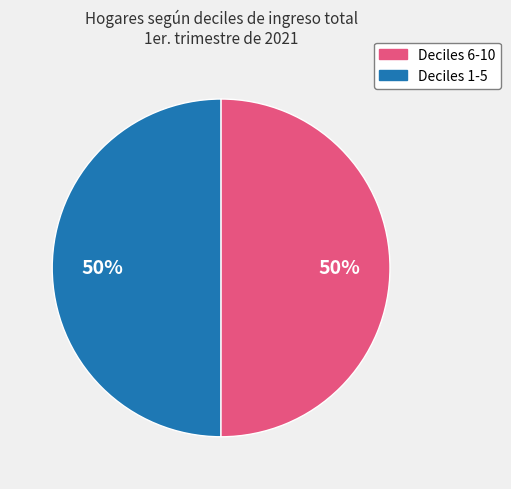

To the nearest percent, what is the average slice percentage?

50%